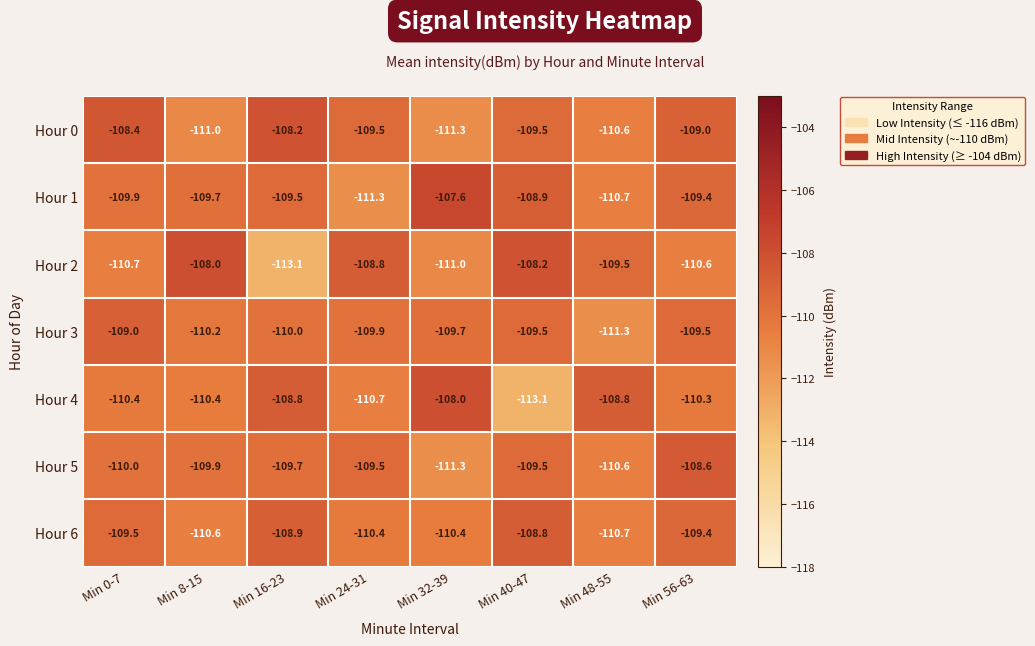

The value of Hour 0 at Min 16-23 is -181.5. True or false?

False